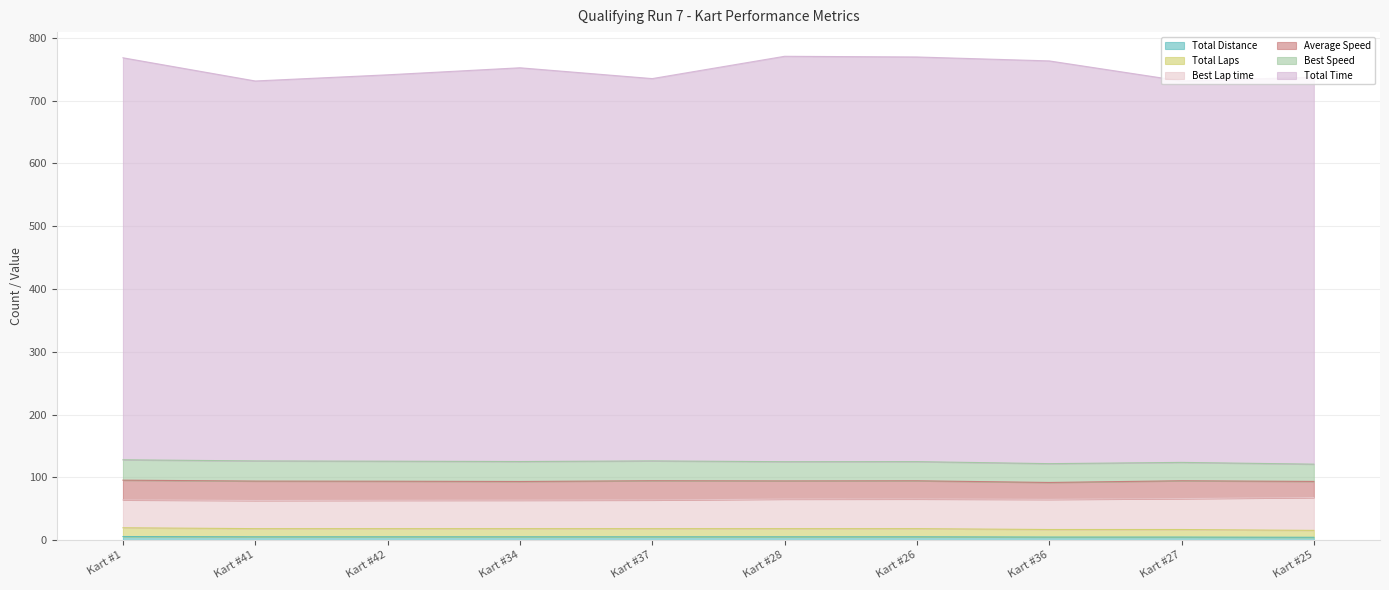

True or false: Total Time has a value of 485.9 at Kart #27.

False